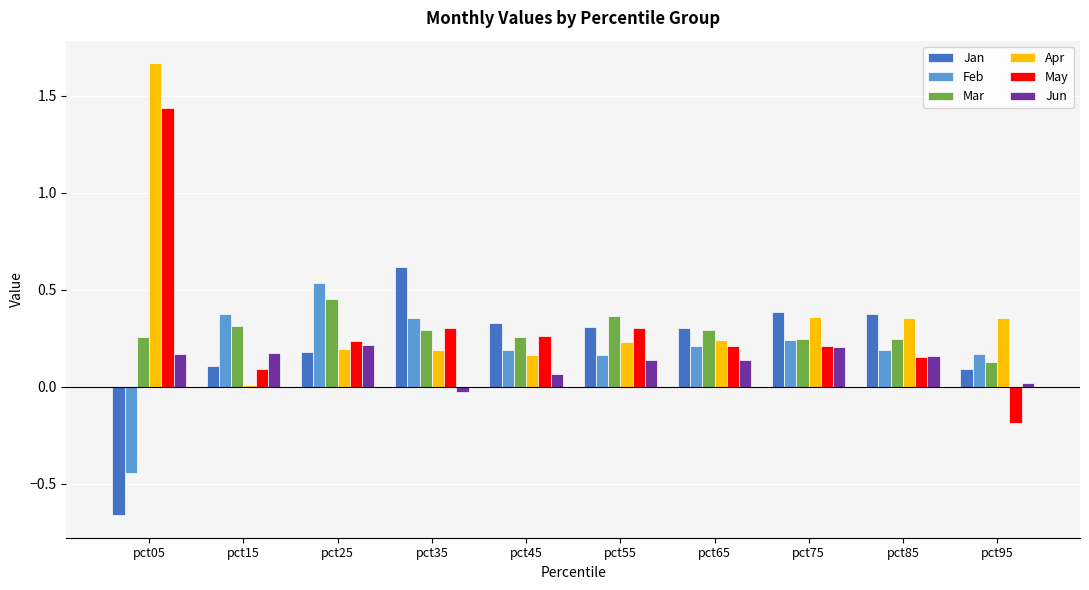

At which label is May closest to 0?

pct15